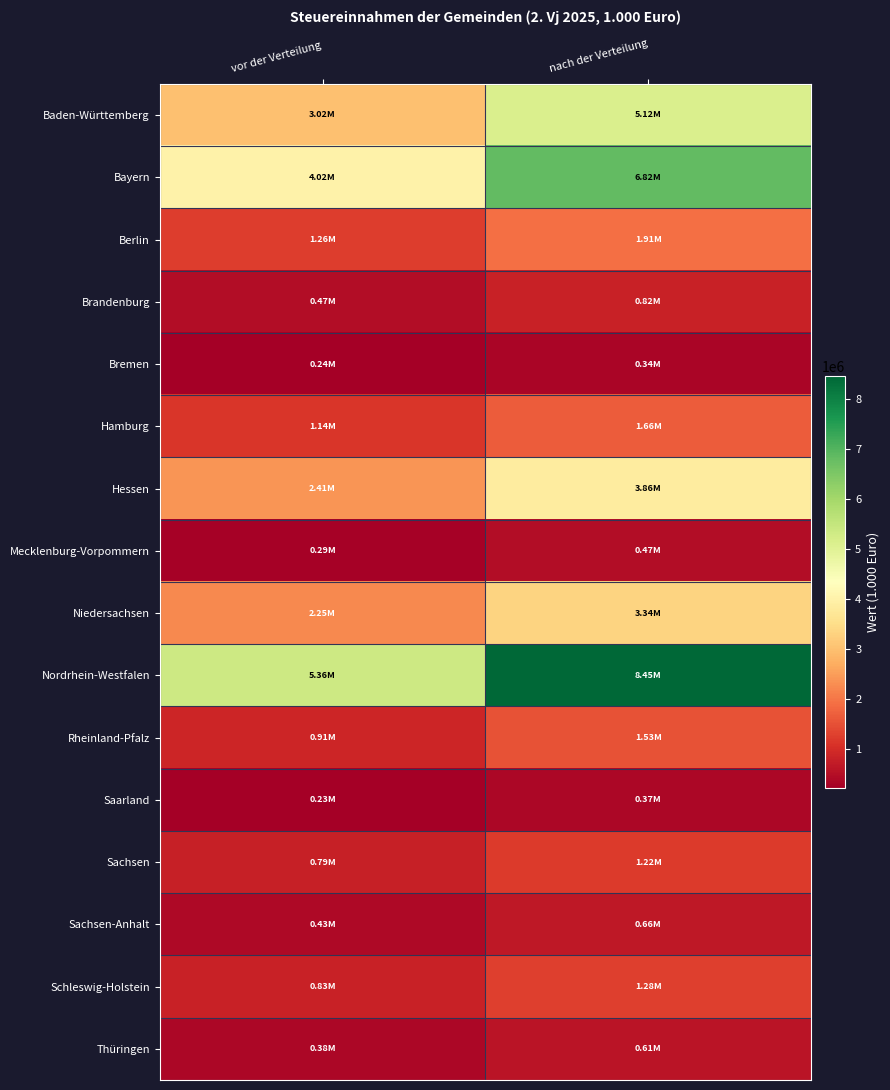

Between vor der Verteilung and nach der Verteilung, which series saw the biggest shift?

Nordrhein-Westfalen